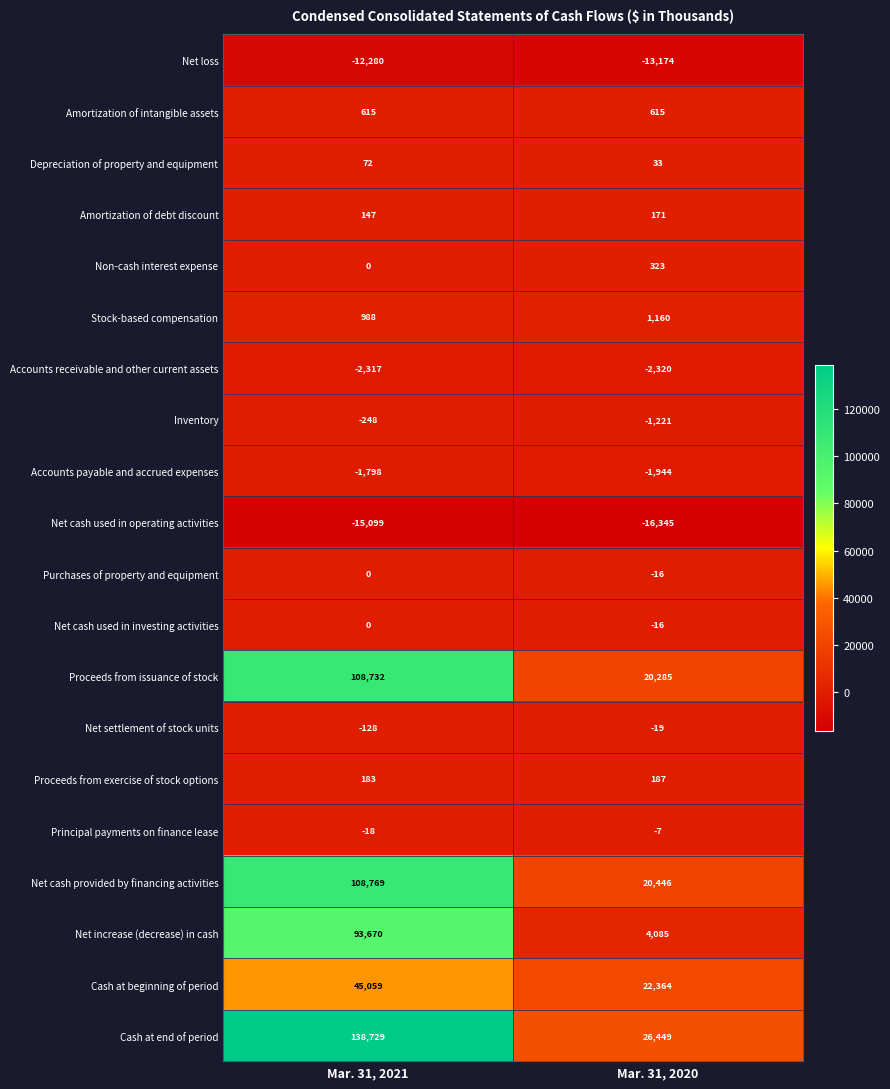

What is the sum of all Net cash used in operating activities values?

-31444